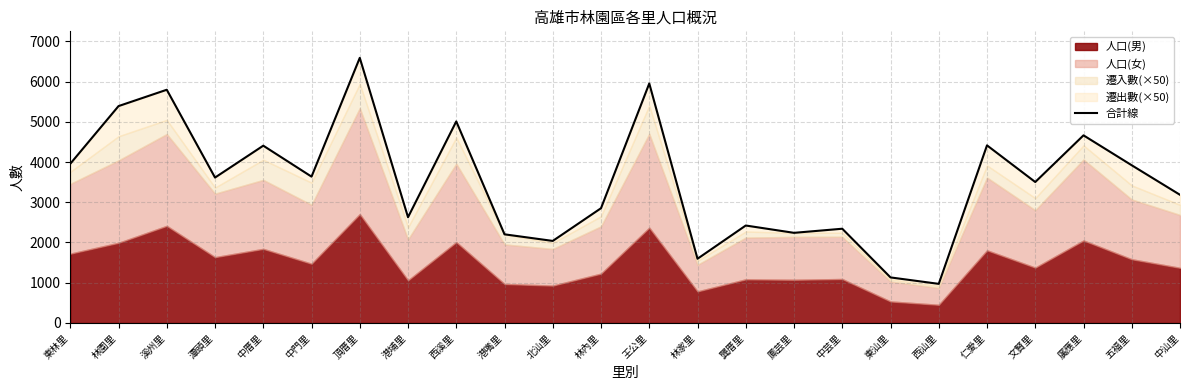

Where is the first local maximum?

溪州里